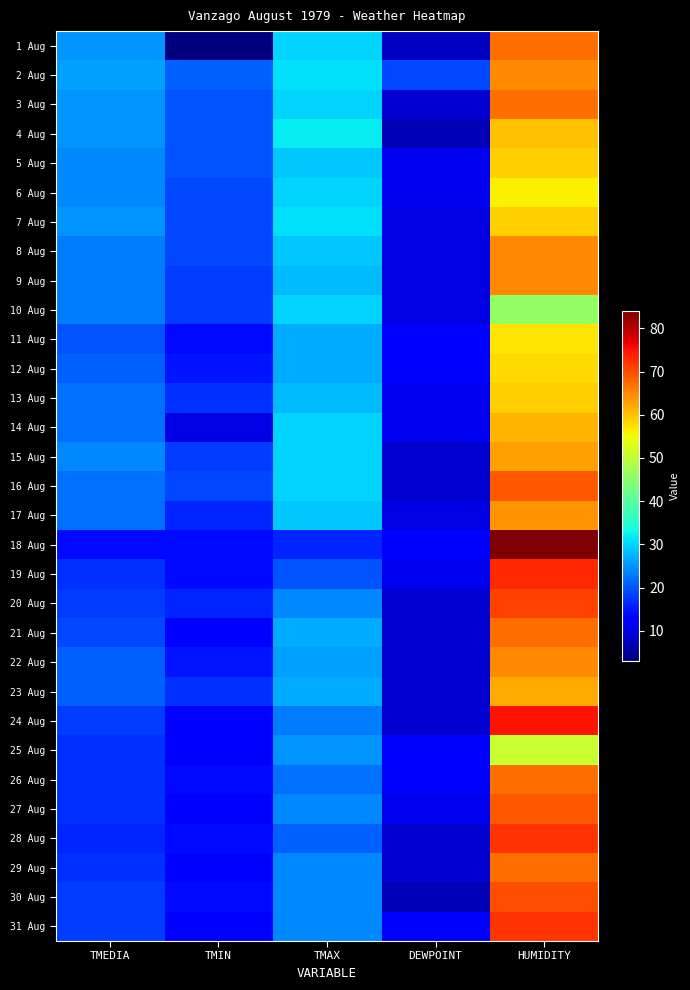

Count the number of data series in this chart.

31